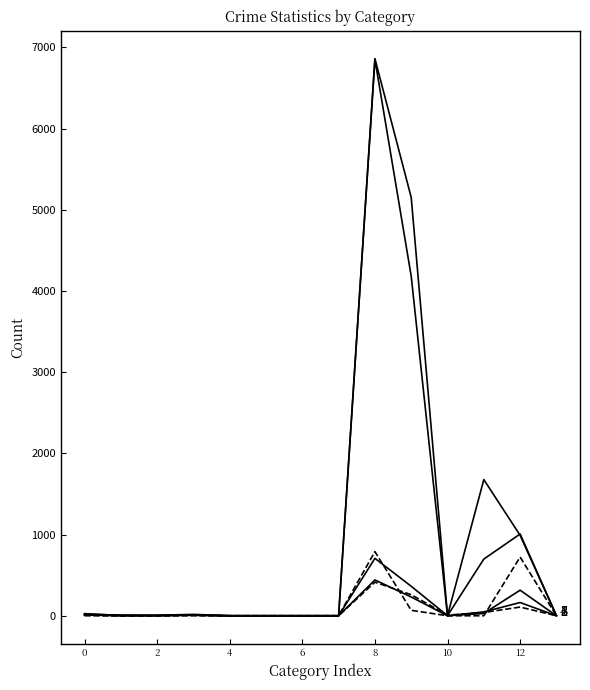

Reading left to right, transcribe all the data shown in this chart.

Diligencias Previas: 26	3	6	17	0	0	0	0	6852	4182	2	1677	991	0
Diligencias Previas Año Anterior: 19	8	4	7	0	0	0	0	6862	5152	2	698	1007	3
Procedimientos Abreviados Incoados: 11	0	0	11	0	0	0	0	441	231	0	47	163	0
Sentencias: 11	3	2	6	0	0	0	0	707	363	1	28	315	0
Procedimientos Abreviados Calificados: 8	0	0	8	0	0	0	0	414	259	8	40	107	0
Diligencias Urgentes Incoadas: 0	0	0	0	0	0	0	0	790	67	0	0	723	0